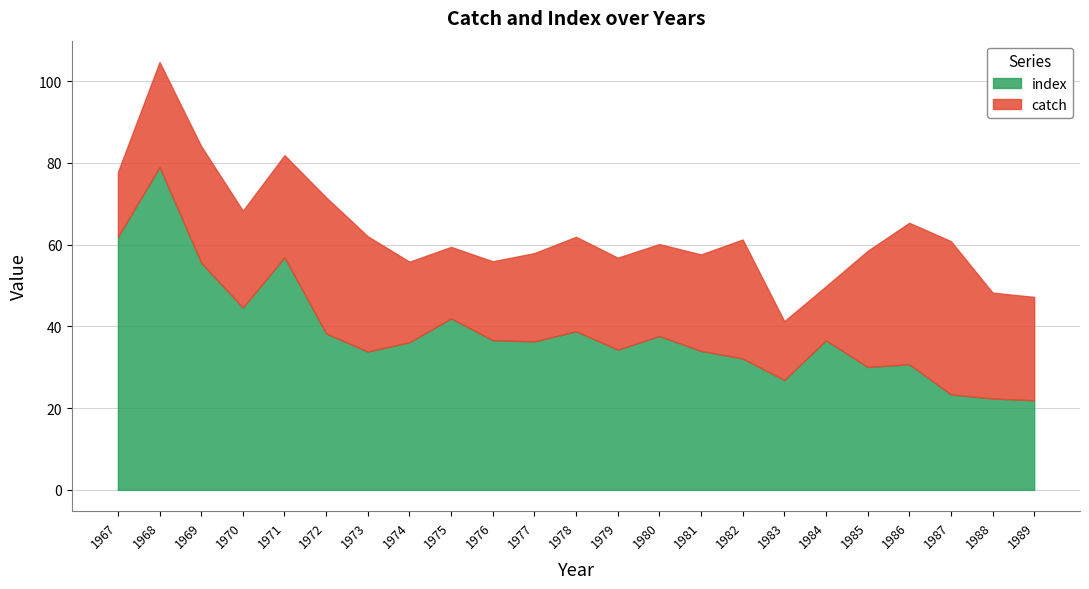

What is the greatest value displayed?

79.0